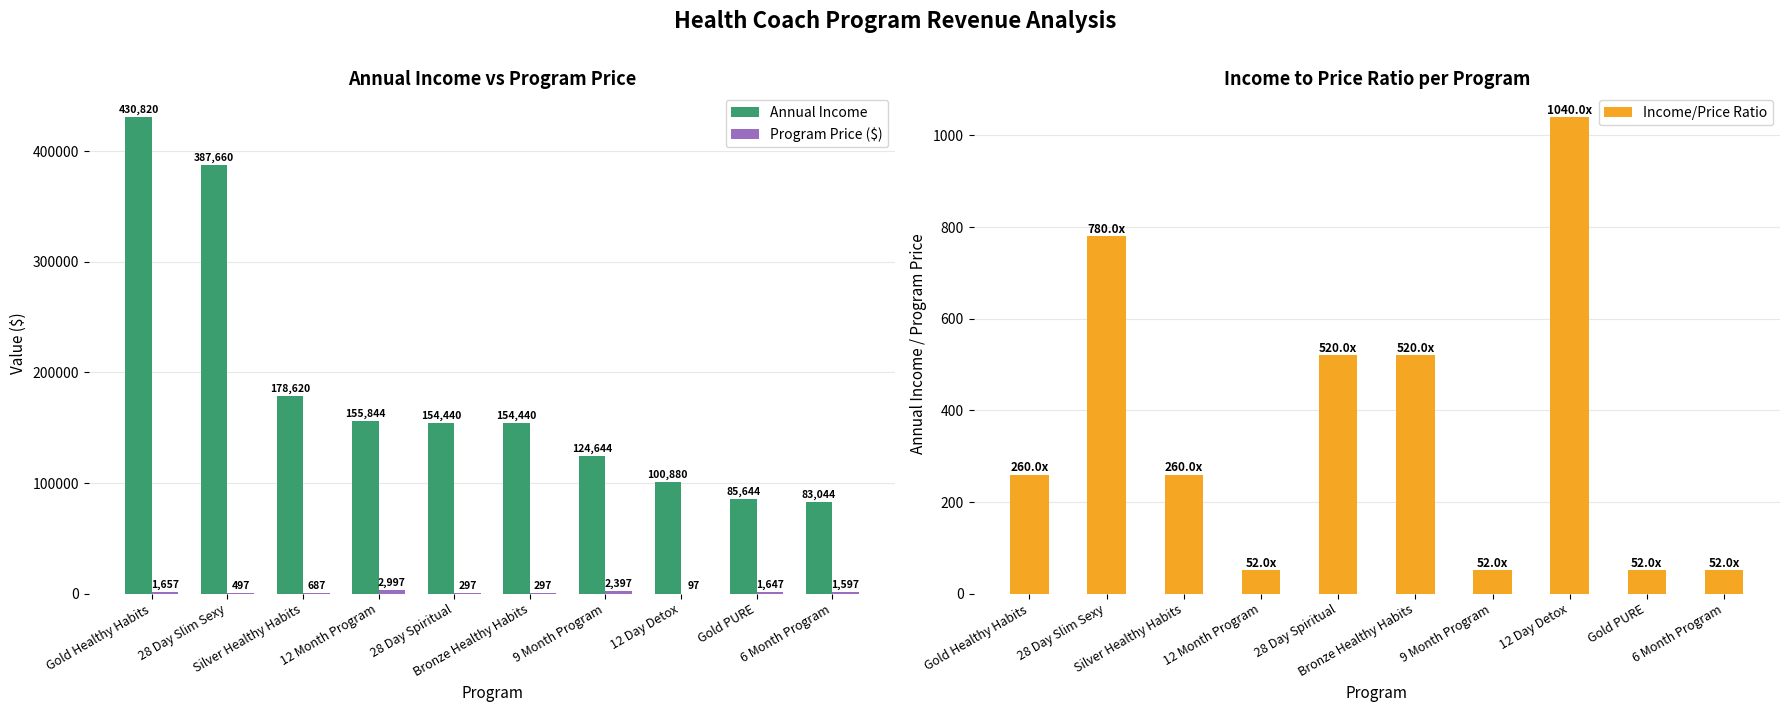

What is the approximate value of Annual Income at Gold Healthy Habits, to the nearest 100?

430800